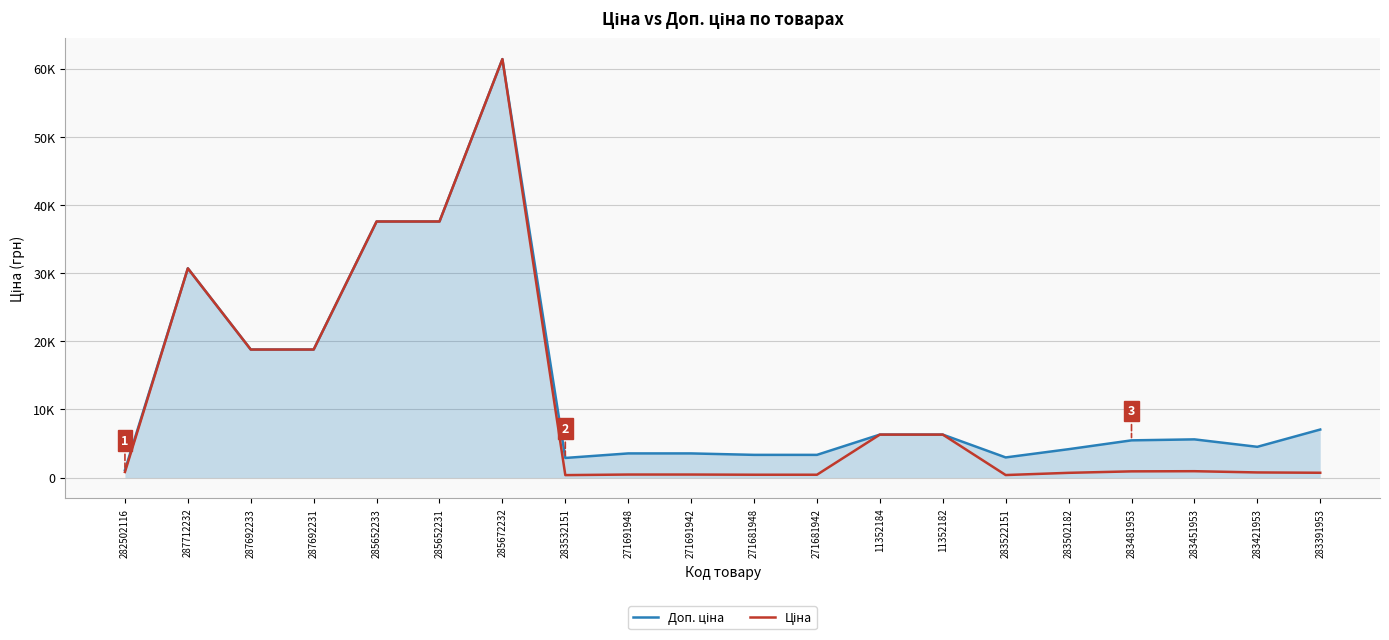

What is the spread (max minus min) of values at 271691942?

3101.8